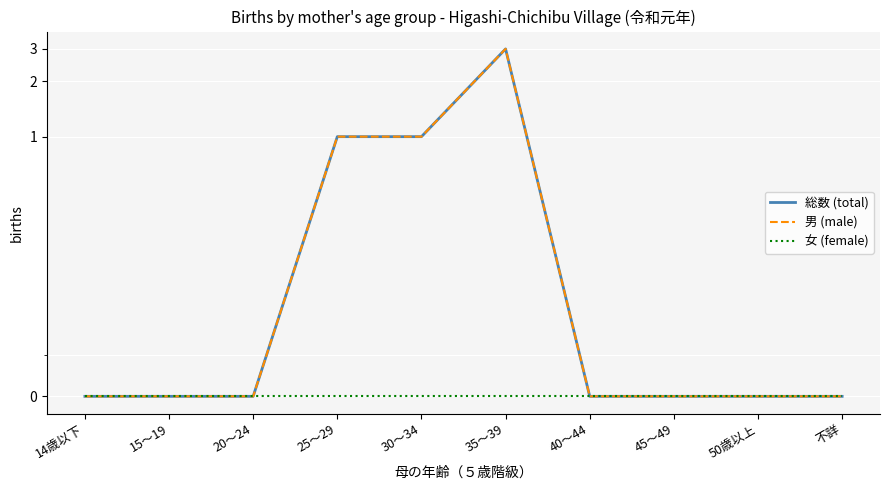

True or false: 総数 (total) has a value of 1 at 25～29.

False